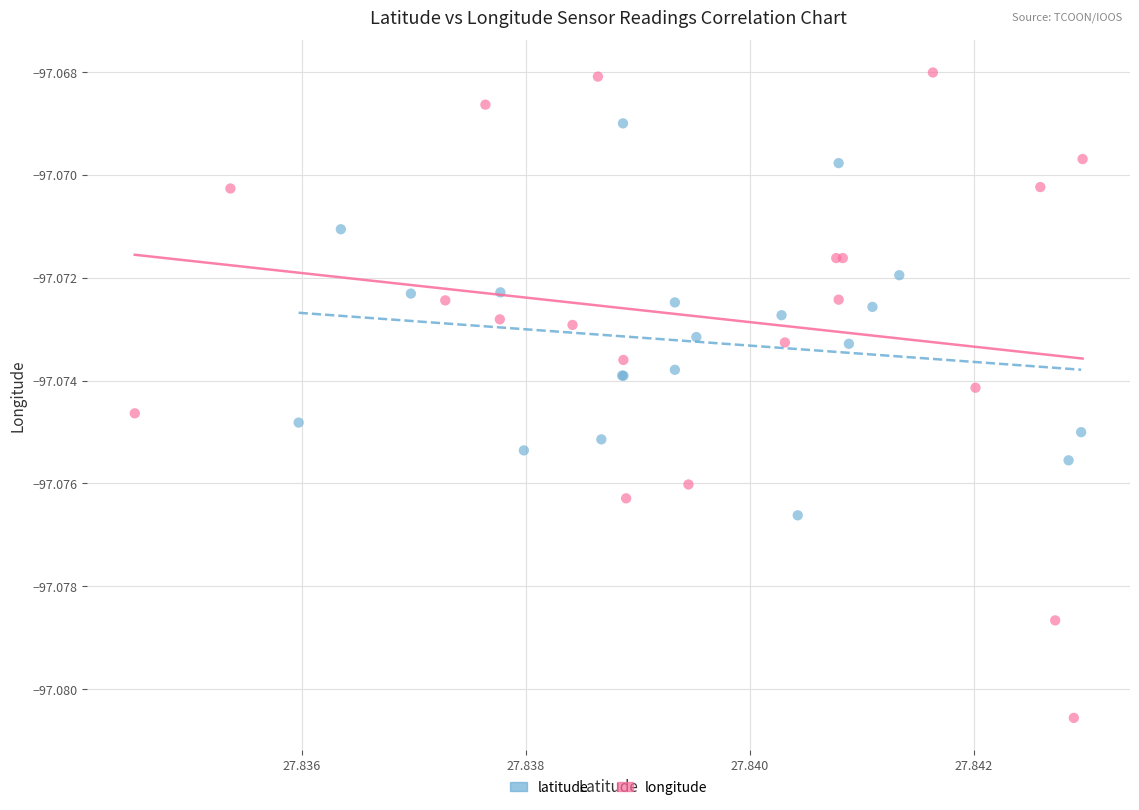

What are all the series names shown in the legend?

latitude, longitude